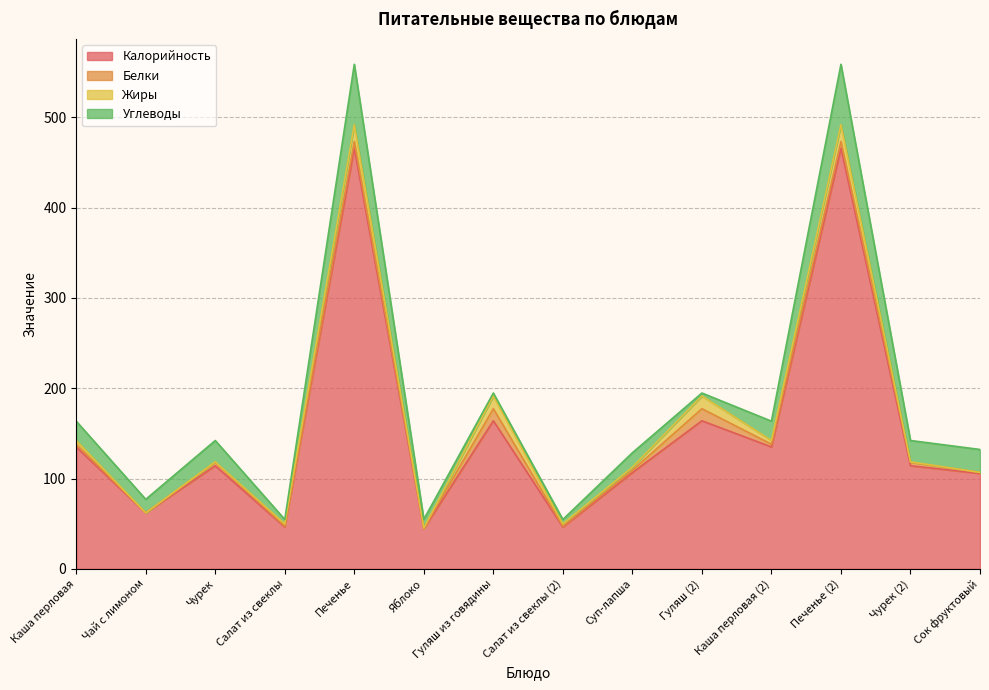

Is the value of Углеводы at Гуляш из говядины greater than the value of Жиры at Каша перловая?

No